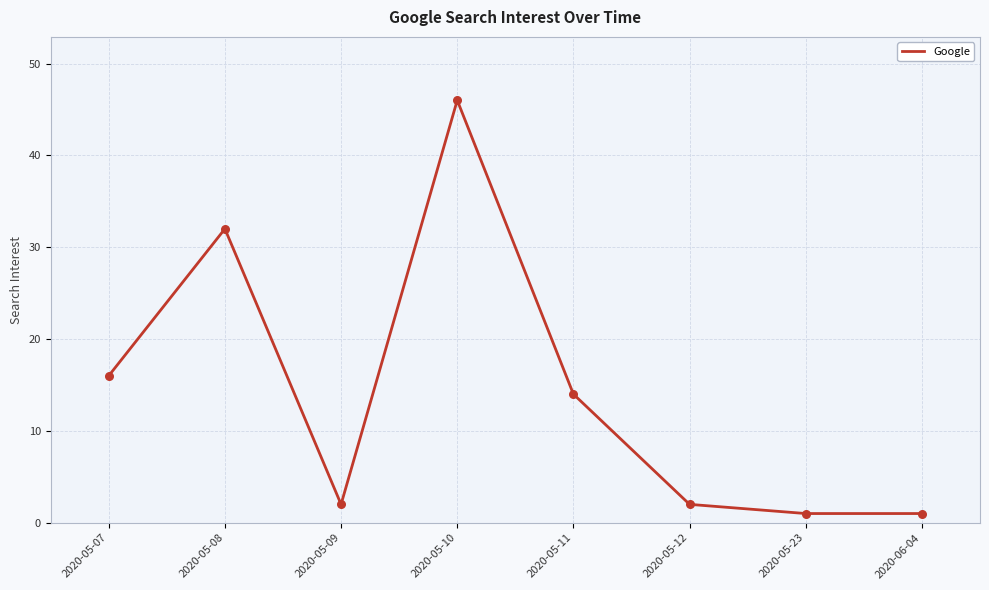

What is the change in value from 2020-05-08 to 2020-05-09?

-30